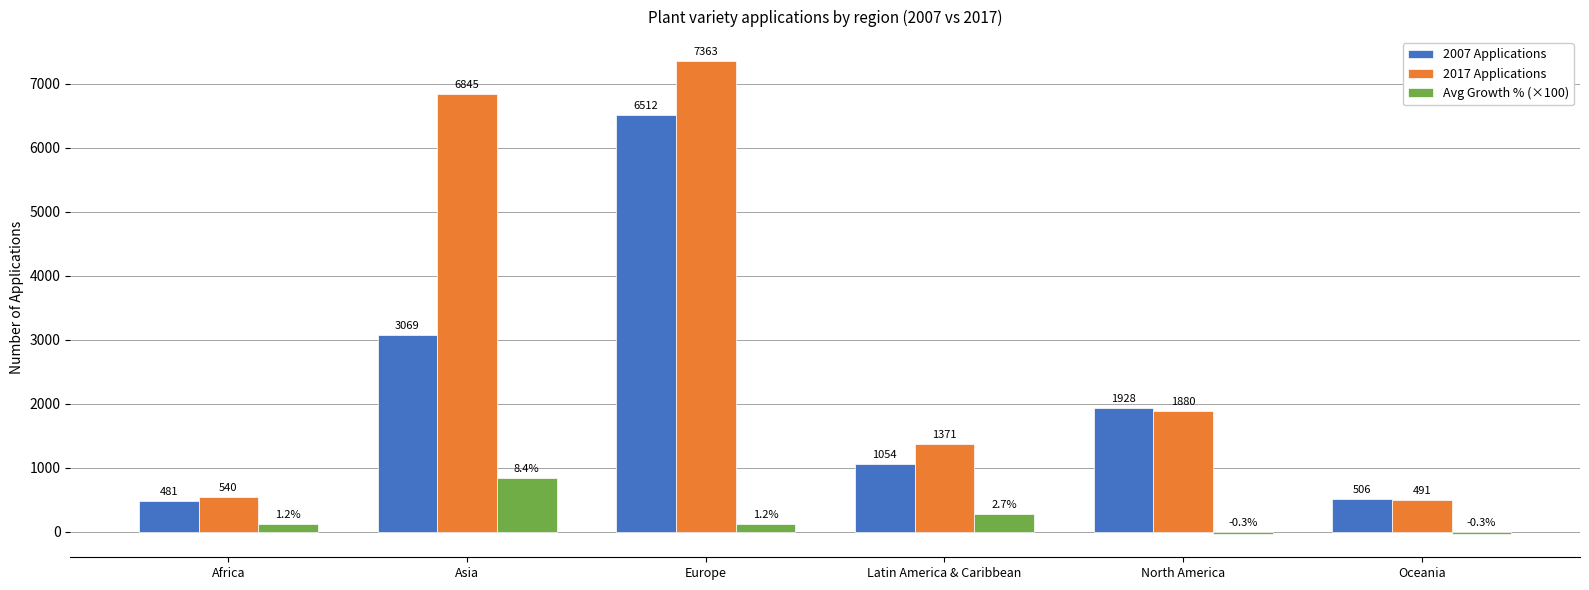

At which label does 2017 Applications first exceed 1880?

Asia